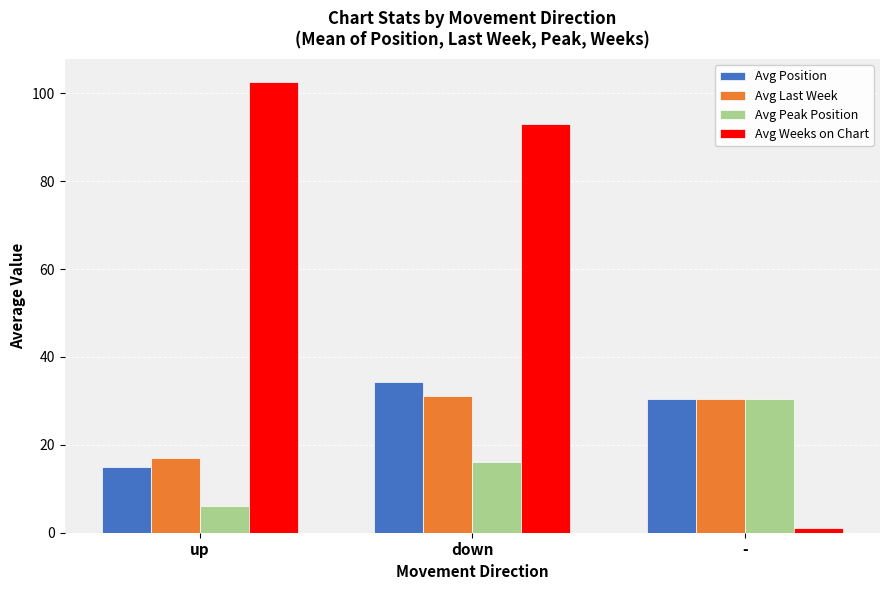

Is it true that Avg Position equals 14.9 at down?

False